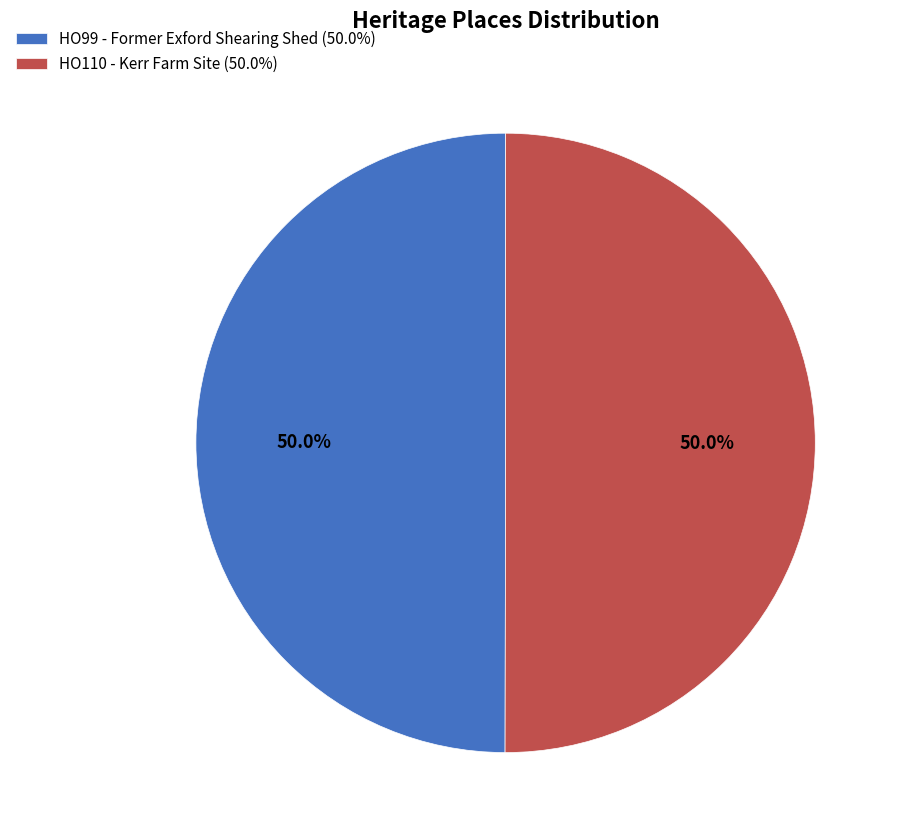

Is it true that HO99 - Former Exford Shearing Shed is 36% of the pie?

False